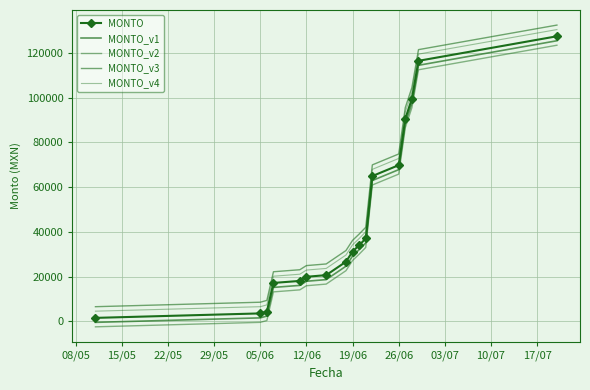

What is the difference between the second highest and minimum values in the MONTO series?

114906.8